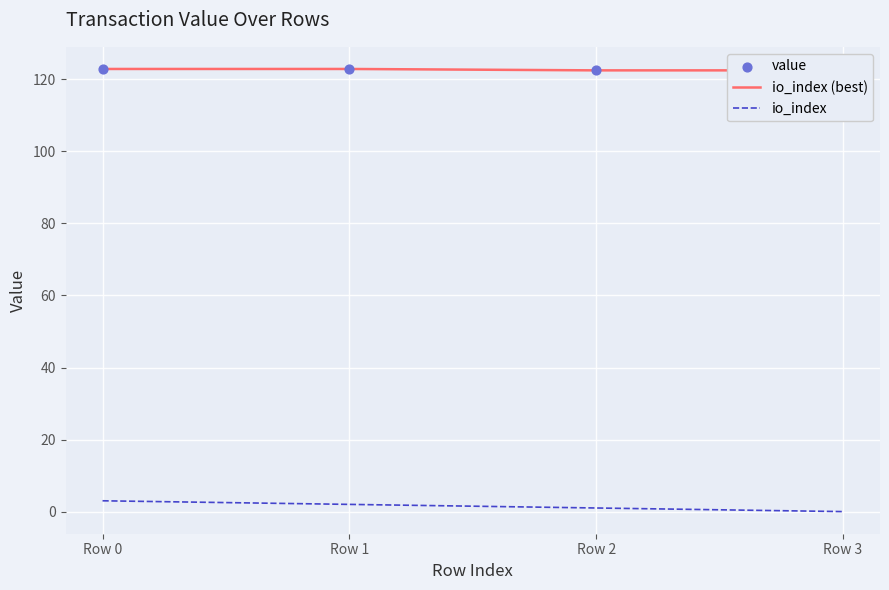

What is the total value across all series at Row 1?

247.8